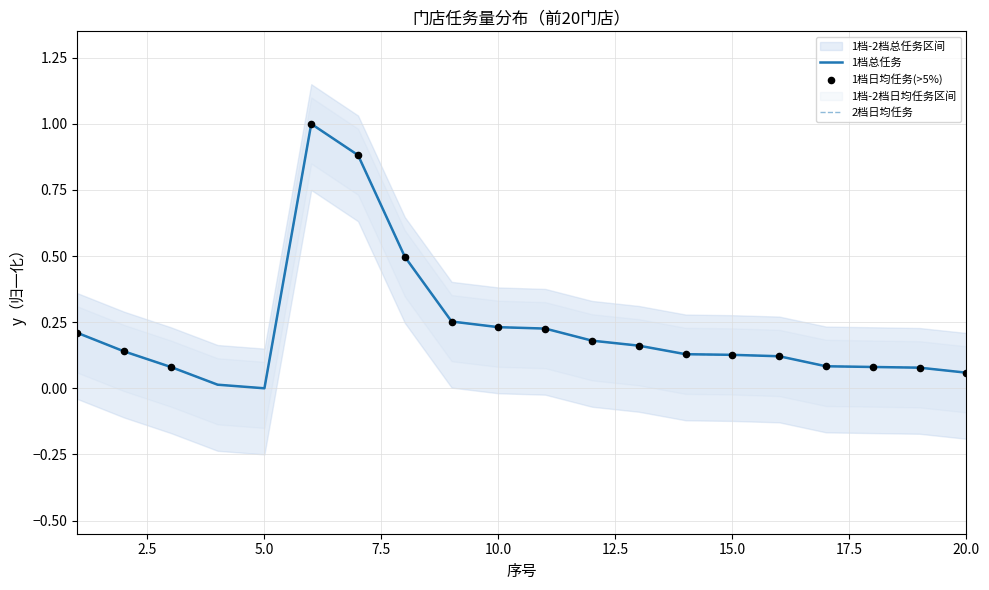

At how many categories does at least one series exceed 0?

19